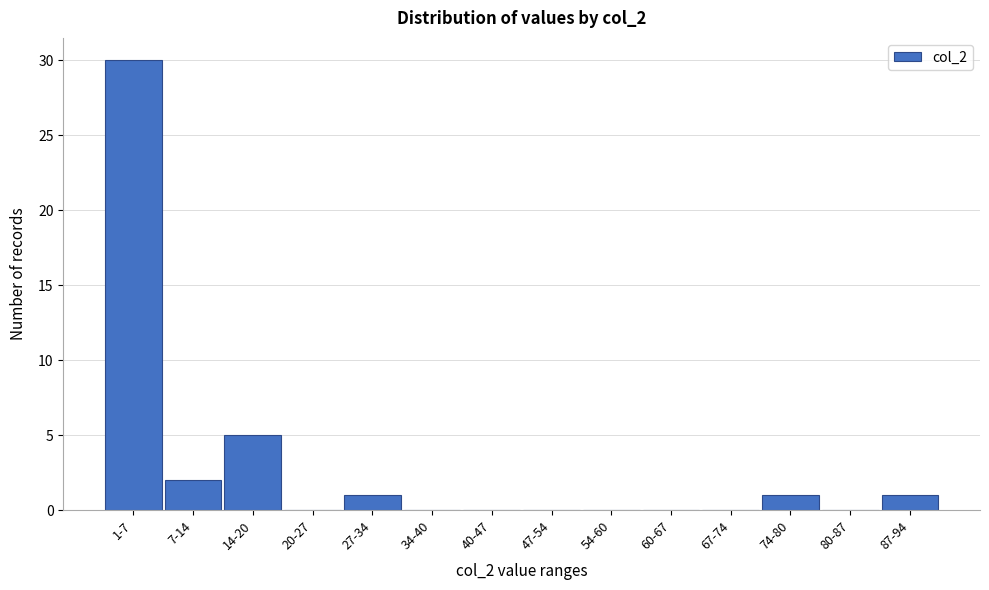

Reading right to left, list all the values displayed in this chart.

87-94=1	80-87=0	74-80=1	67-74=0	60-67=0	54-60=0	47-54=0	40-47=0	34-40=0	27-34=1	20-27=0	14-20=5	7-14=2	1-7=30